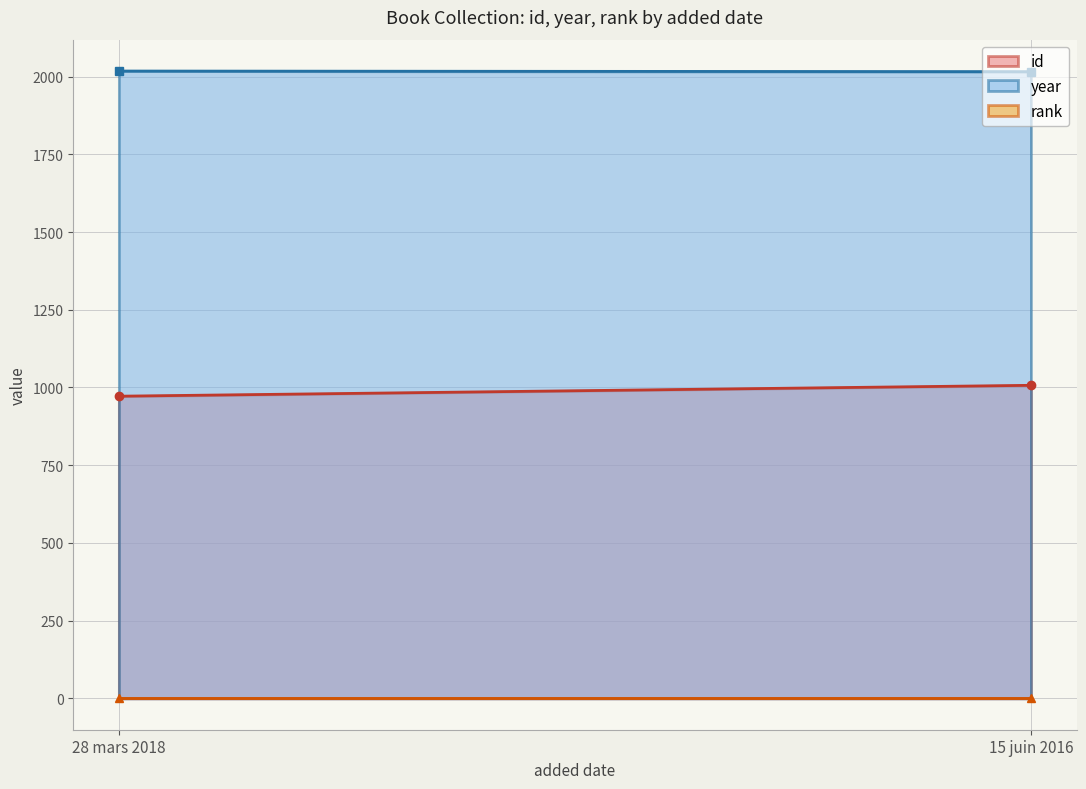

What is the difference between the highest and lowest values at 15 juin 2016?

2015